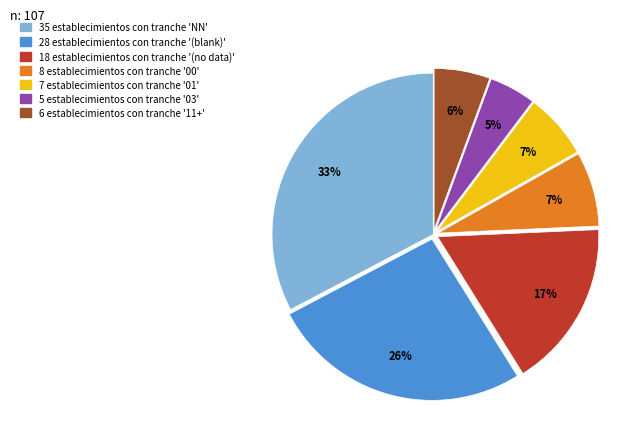

How many slices are in this pie chart?

7